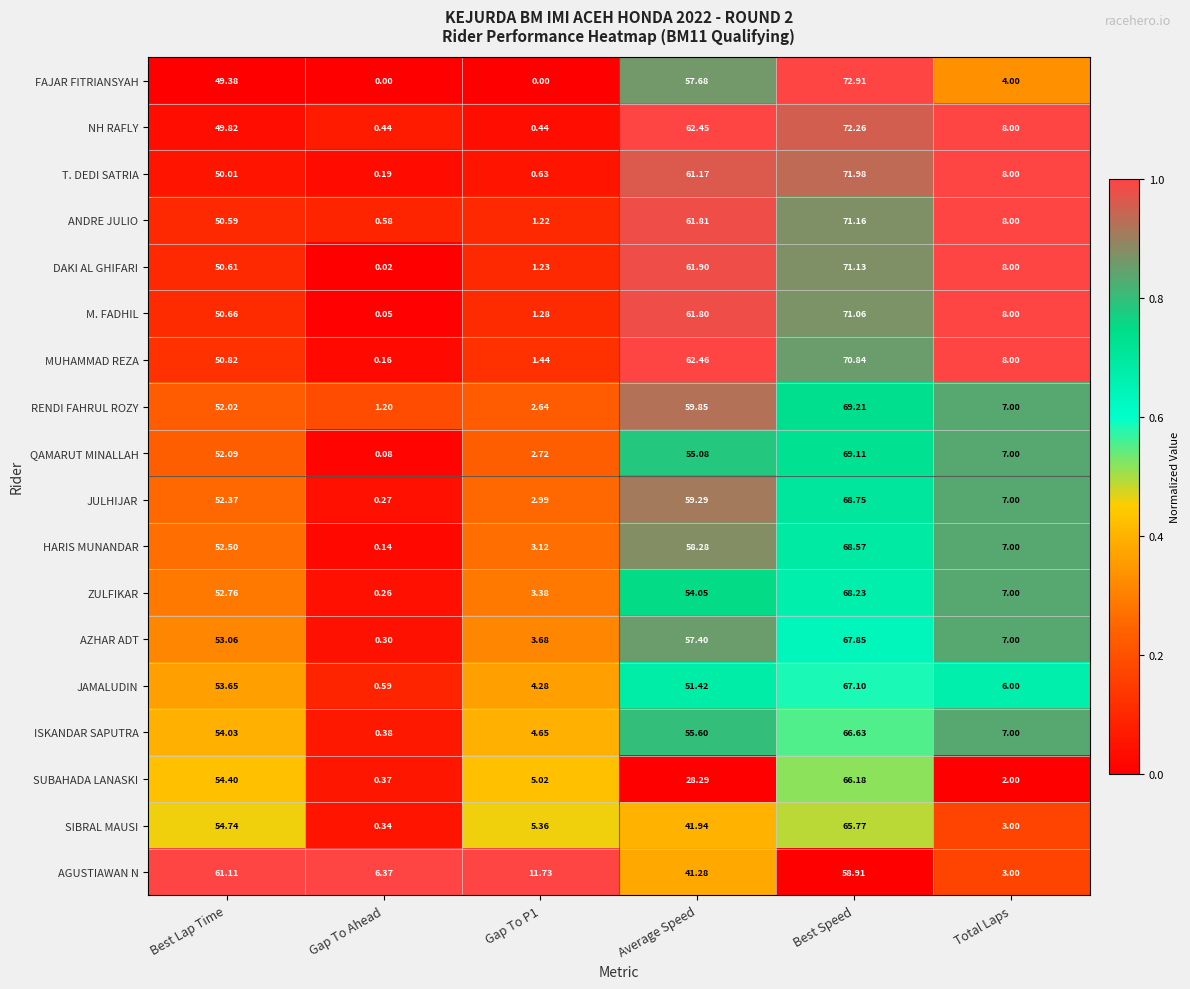

Where does the ZULFIKAR series first go above 52?

Best Lap Time